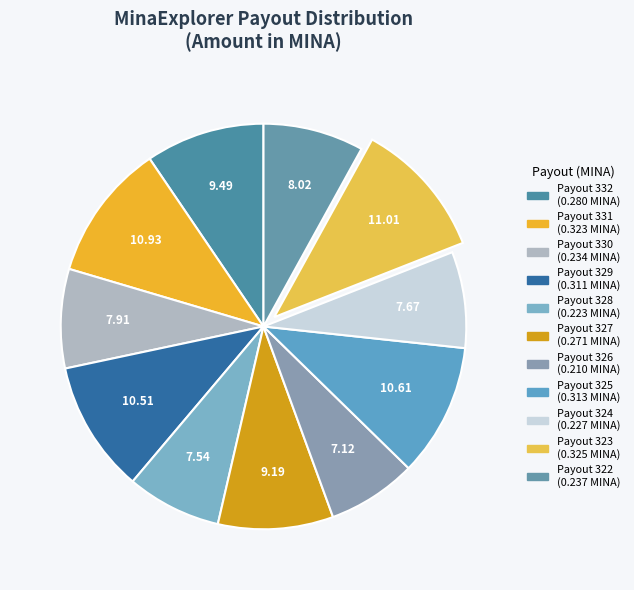

How many slices are in this pie chart?

11